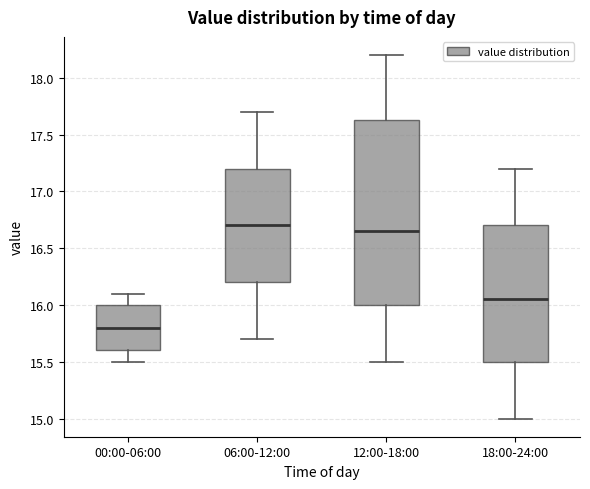

Where does the upper whisker of the box for 12:00-18:00 end on the y-axis? The values are not printed on the chart, so give them approximately, as read against the axis.

18.20